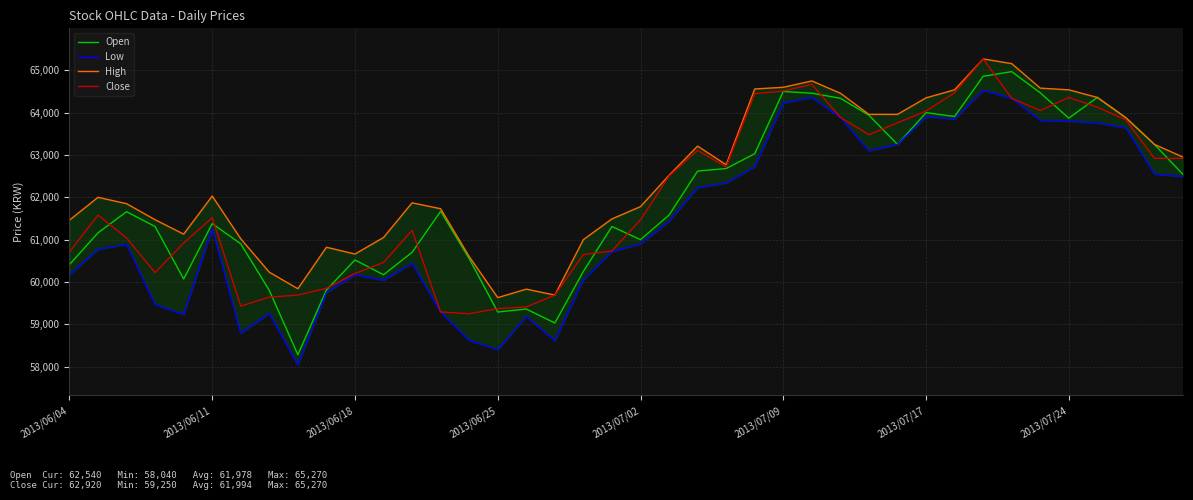

Which series has the largest range (max minus min)?

Open